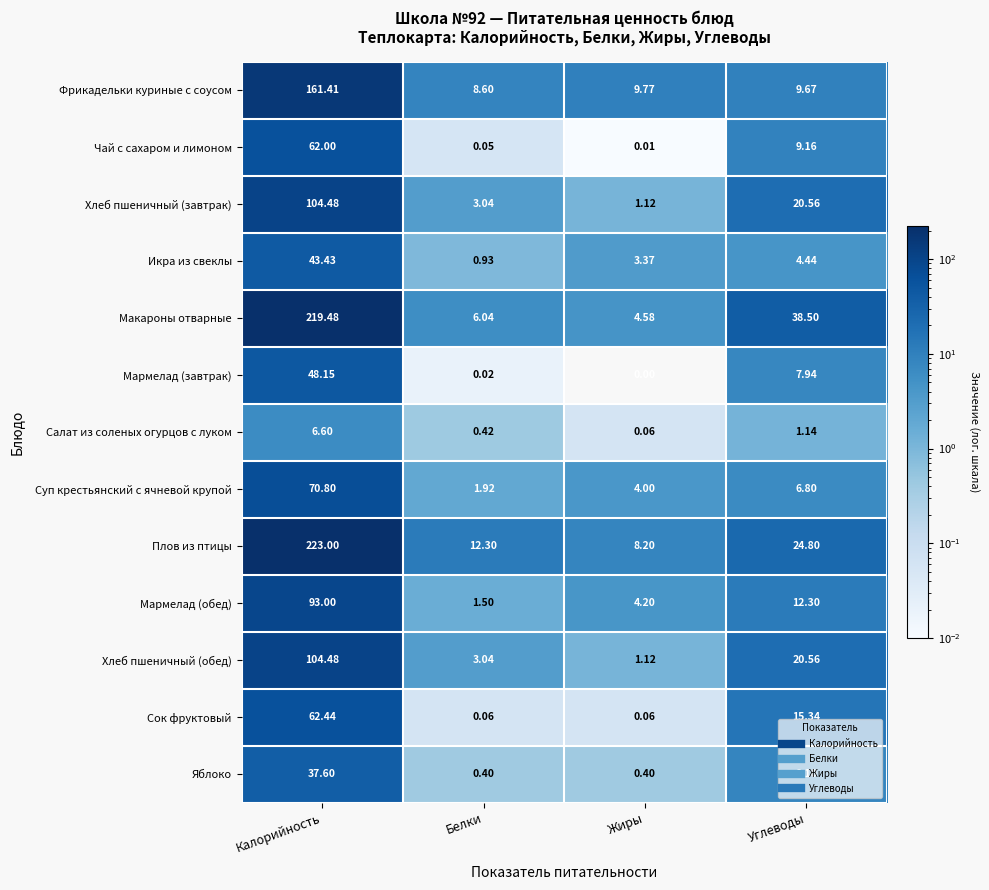

Which category has the lowest value in the Макароны отварные series?

Жиры